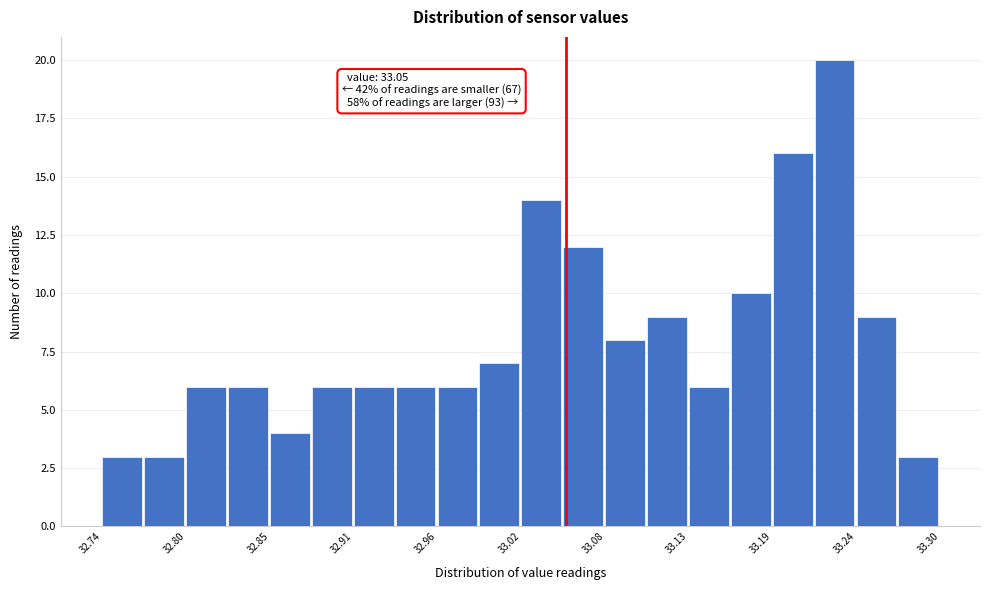

Read against the x-axis, roughly where is the centre of the tallest bar?

33.23